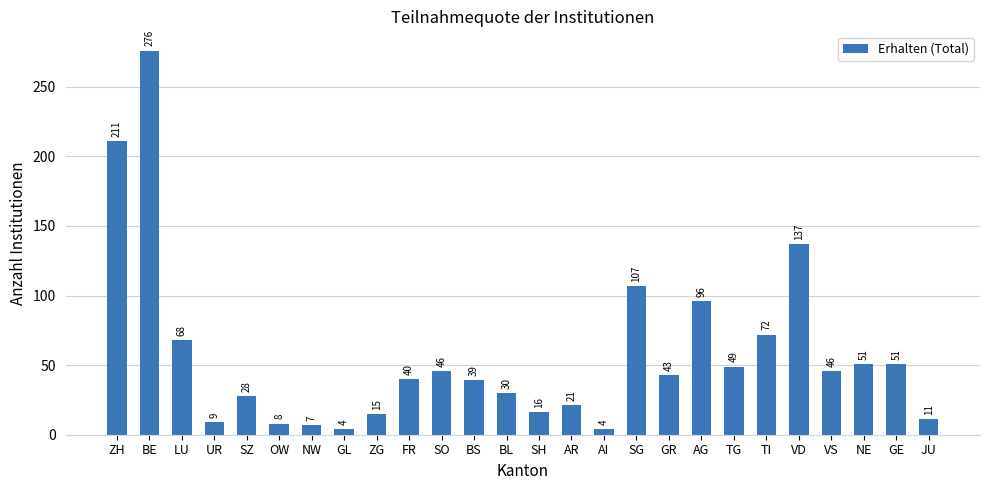

What is the label of the 13th bar from the right?

SH